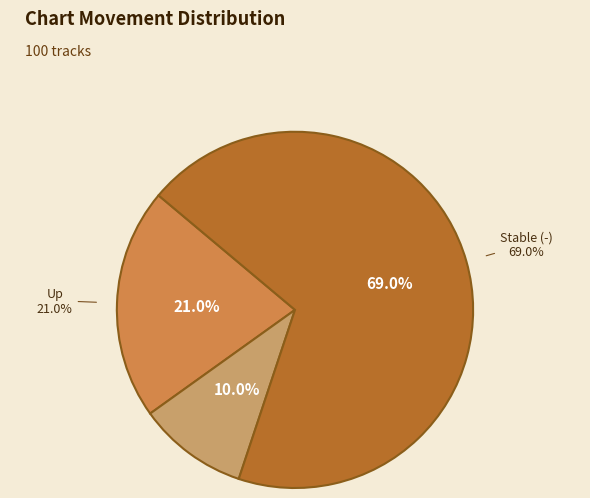

Is it true that up is 21% of the pie?

True